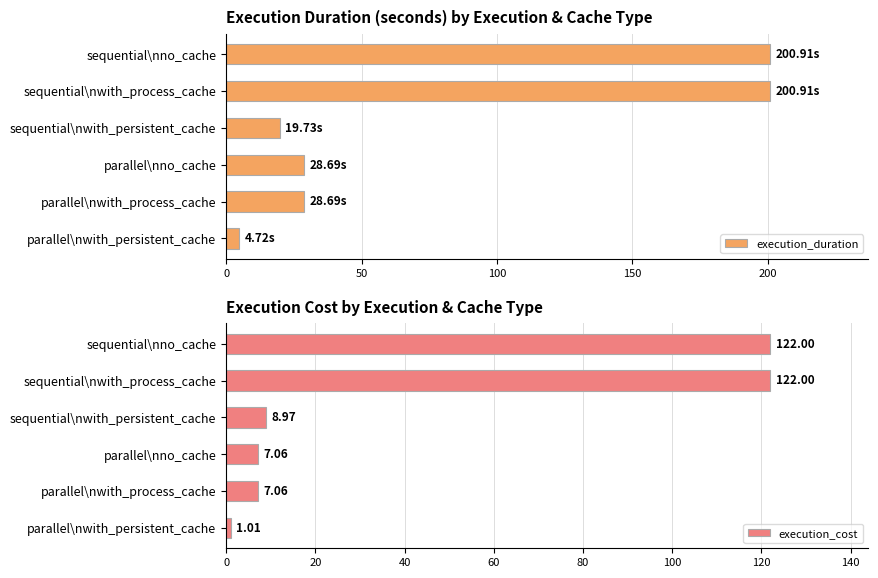

Which series has the widest spread of values?

execution_duration